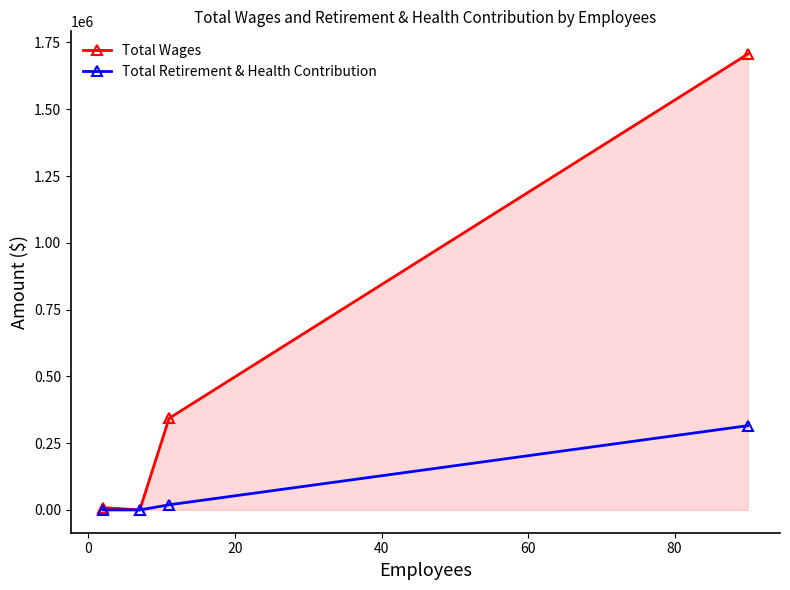

Which series has the widest spread of values?

Total Wages